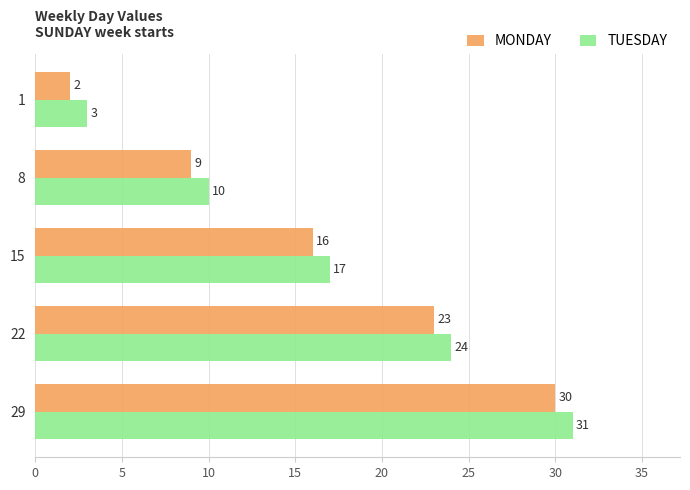

Count the number of data series in this chart.

2